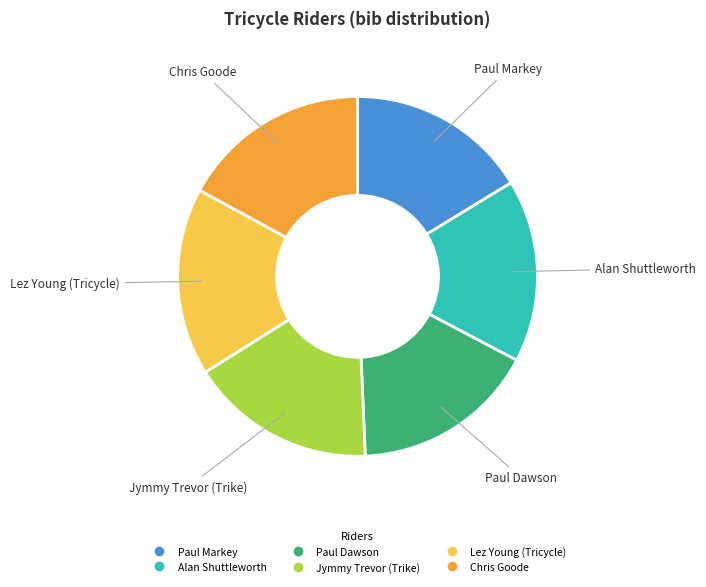

How many slices are in this pie chart?

6